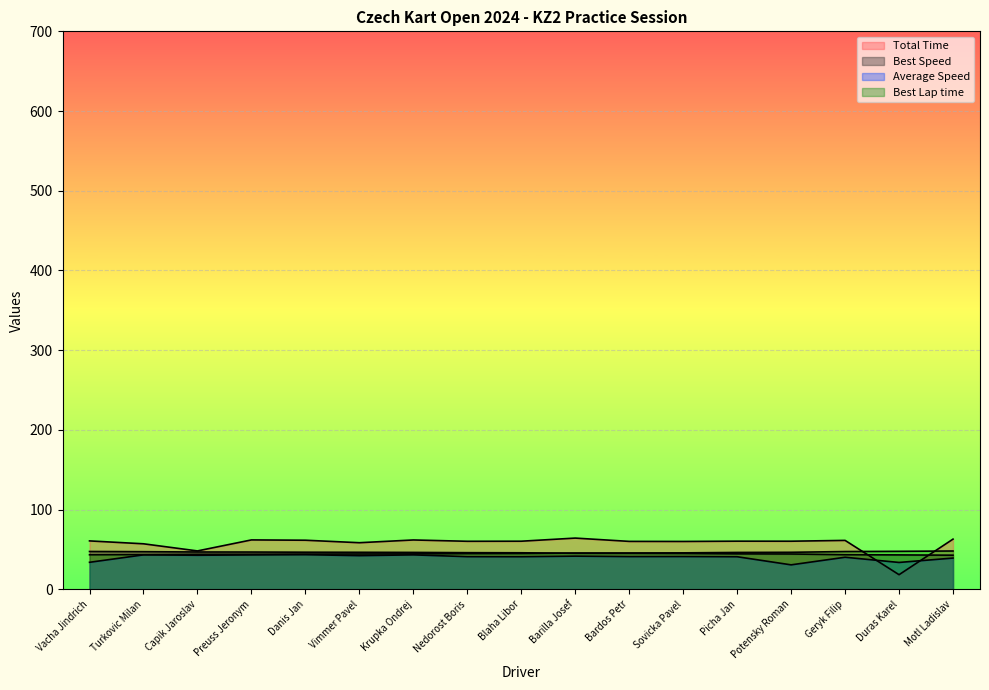

What position from the left is Potensky Roman?

14